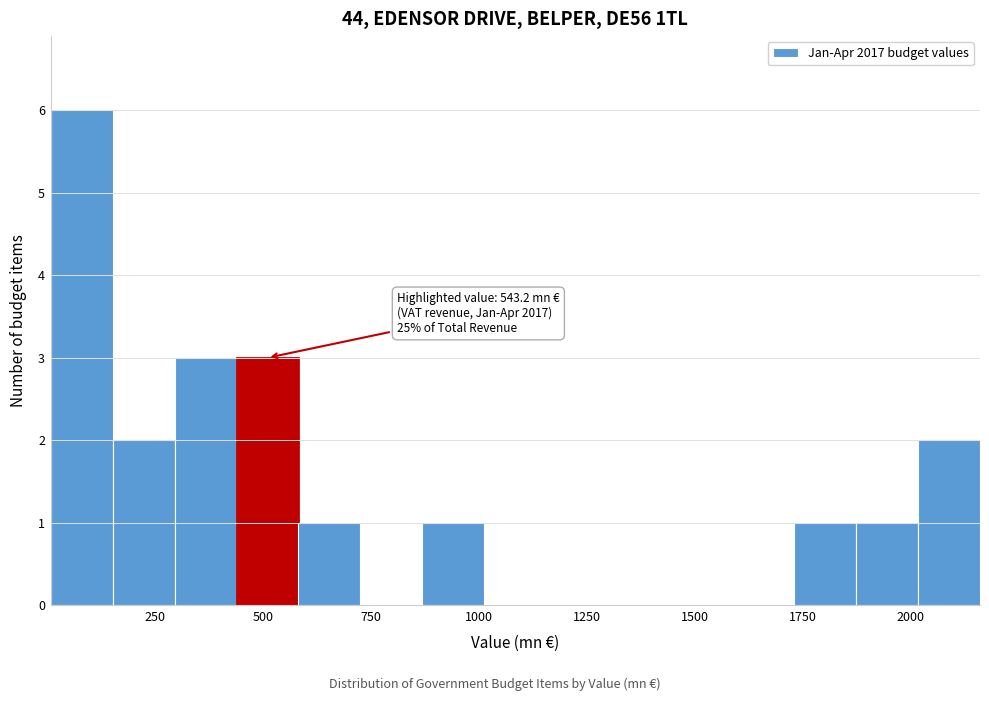

Around what value on the x-axis is the tallest bar? Give the approximate position of its centre, as read against the axis.

100